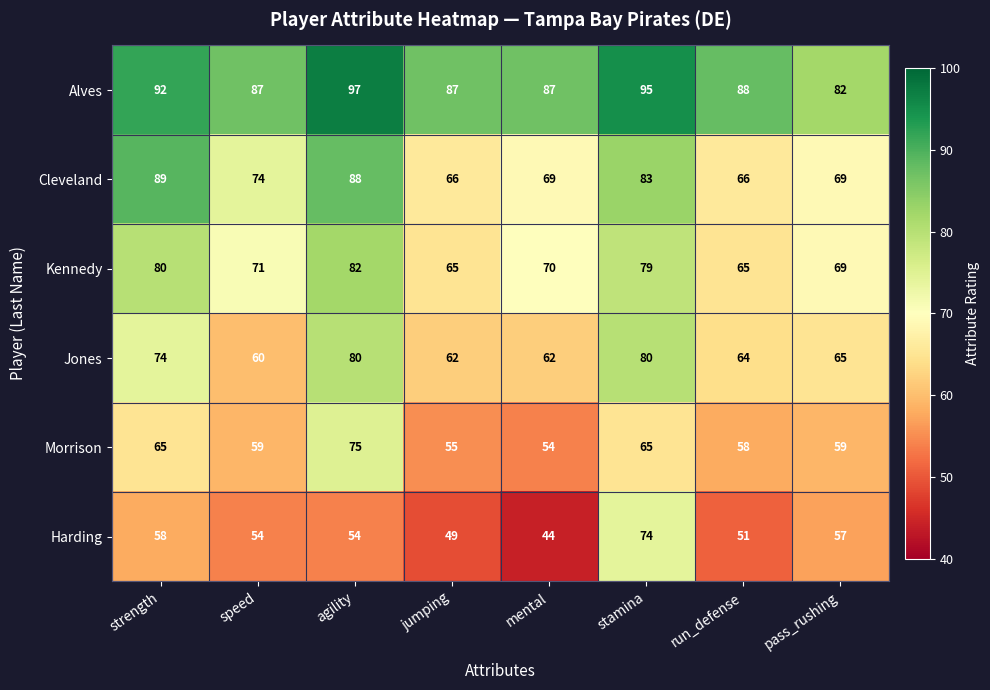

List the series in order of their peak value, highest first.

Alves, Cleveland, Kennedy, Jones, Morrison, Harding